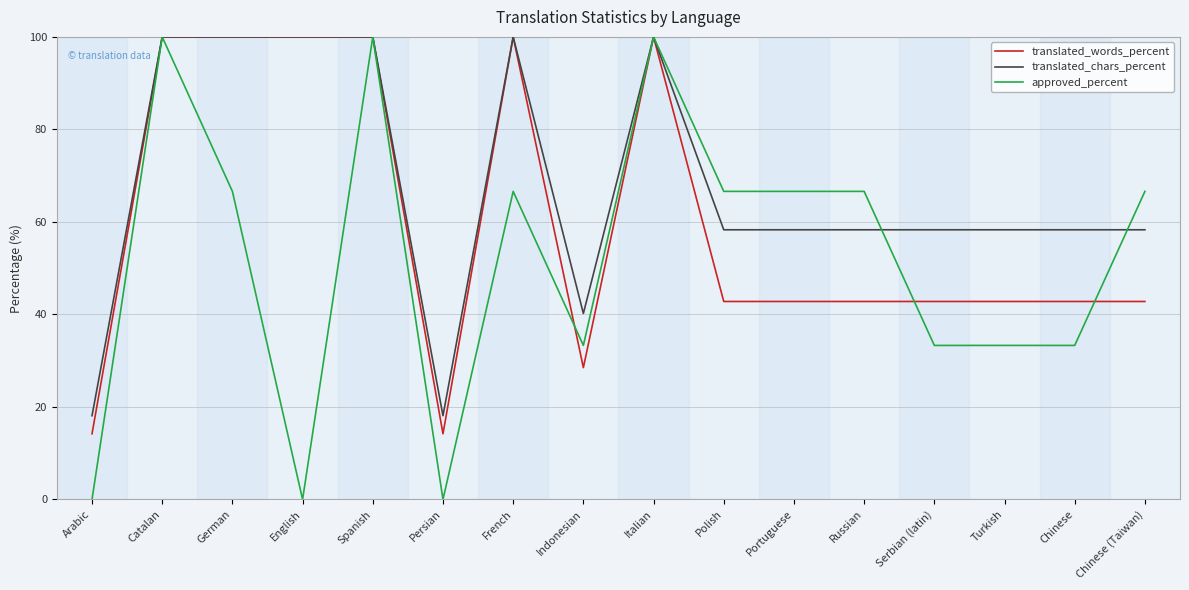

Reading left to right, list all the values displayed in this chart.

translated_words_percent: Arabic=14.2	Catalan=100.0	German=100.0	English=100.0	Spanish=100.0	Persian=14.2	French=100.0	Indonesian=28.5	Italian=100.0	Polish=42.8	Portuguese=42.8	Russian=42.8	Serbian (latin)=42.8	Turkish=42.8	Chinese=42.8	Chinese (Taiwan)=42.8
translated_chars_percent: Arabic=18.1	Catalan=100.0	German=100.0	English=100.0	Spanish=100.0	Persian=18.1	French=100.0	Indonesian=40.2	Italian=100.0	Polish=58.3	Portuguese=58.3	Russian=58.3	Serbian (latin)=58.3	Turkish=58.3	Chinese=58.3	Chinese (Taiwan)=58.3
approved_percent: Arabic=0.0	Catalan=100.0	German=66.6	English=0.0	Spanish=100.0	Persian=0.0	French=66.6	Indonesian=33.3	Italian=100.0	Polish=66.6	Portuguese=66.6	Russian=66.6	Serbian (latin)=33.3	Turkish=33.3	Chinese=33.3	Chinese (Taiwan)=66.6